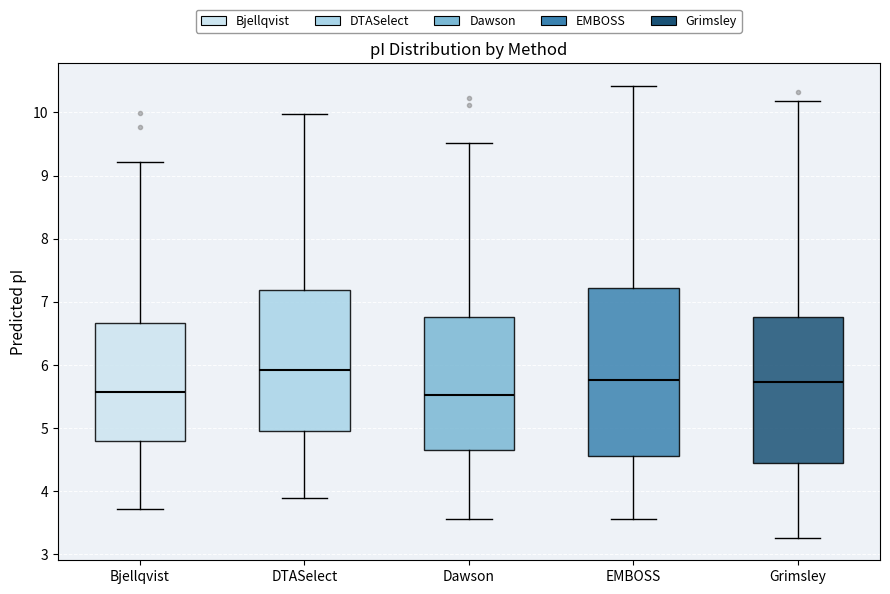

Where is the lower edge of the box for Dawson on the y-axis? The values are not printed on the chart, so give them approximately, as read against the axis.

4.6